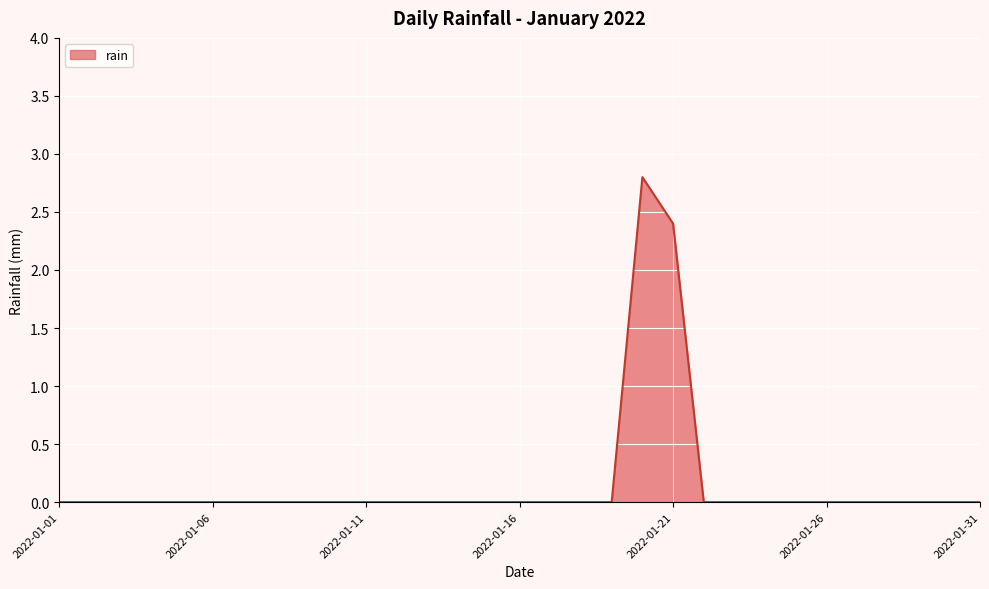

Count the values in the range 0 to 1.

29